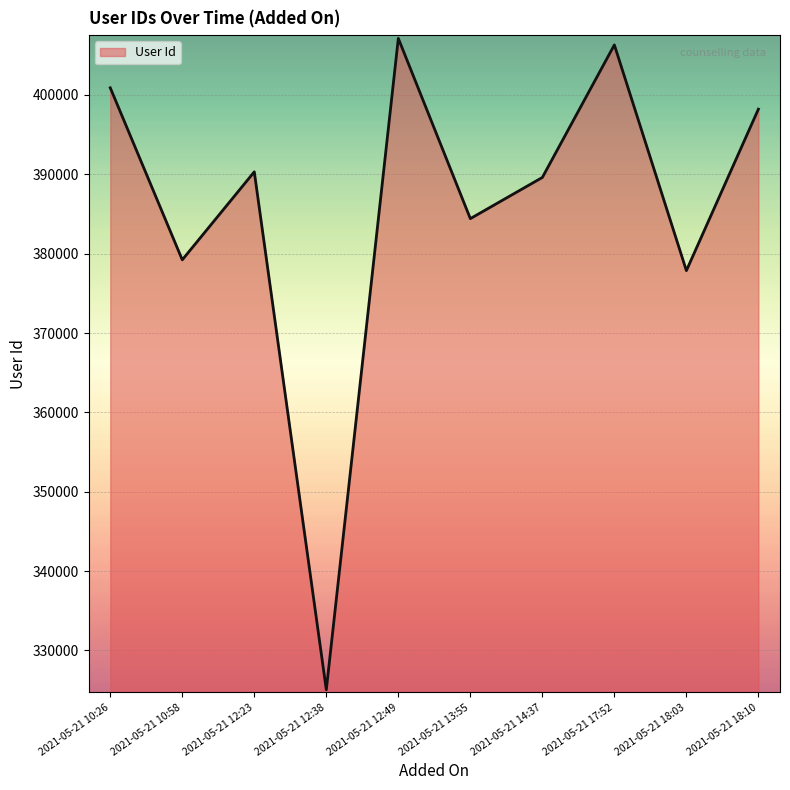

How many data points are less than 390311?

5